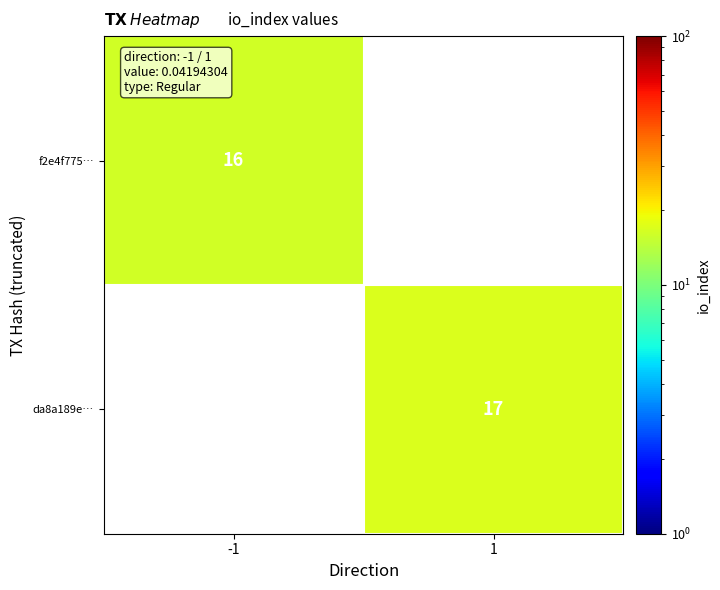

What is the maximum value shown in the chart?

17.0